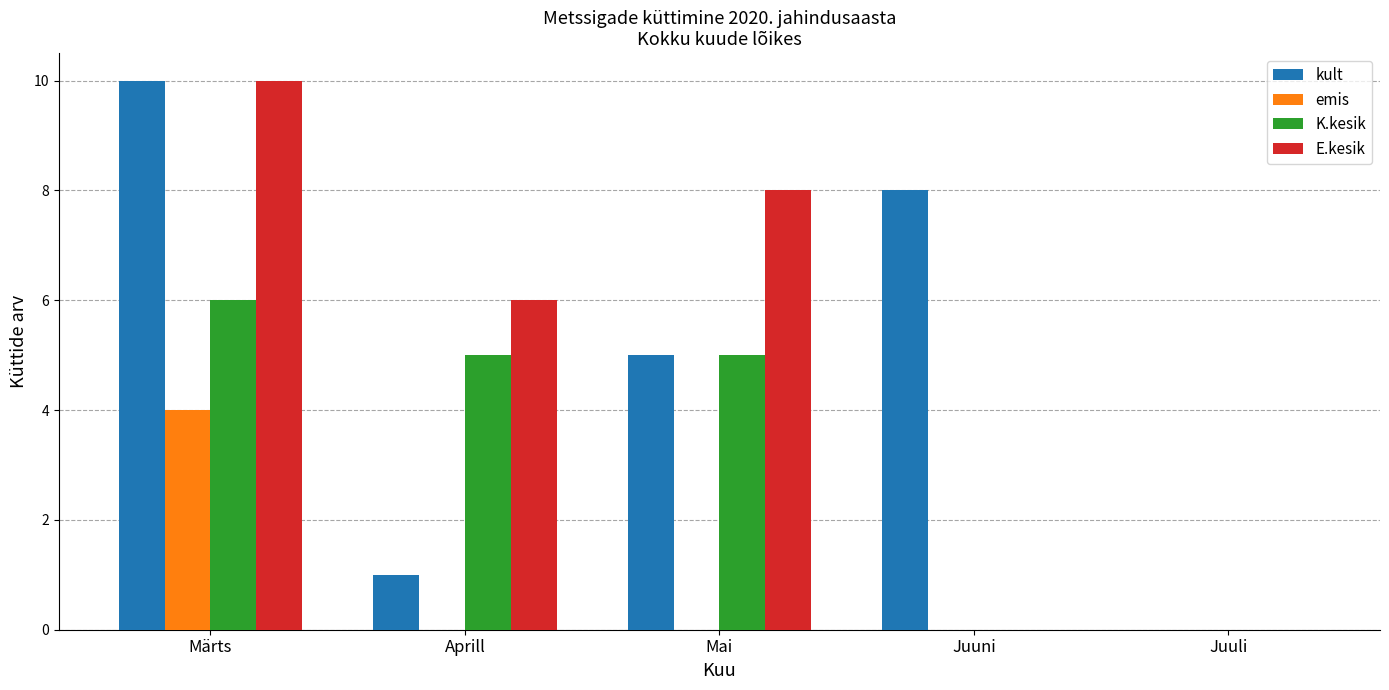

What is the maximum value for K.kesik?

6